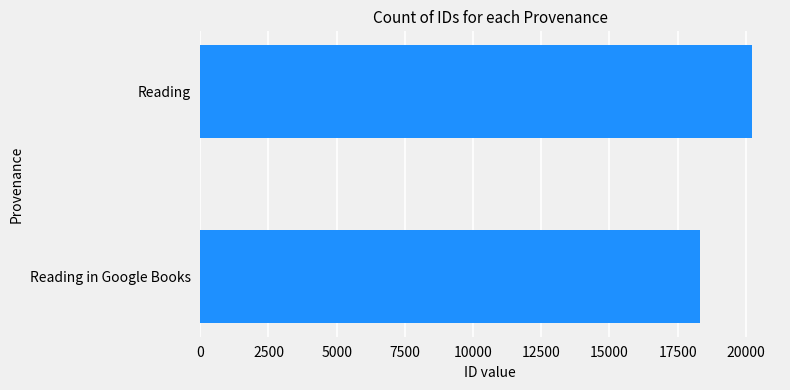

Does the chart contain any negative values?

No